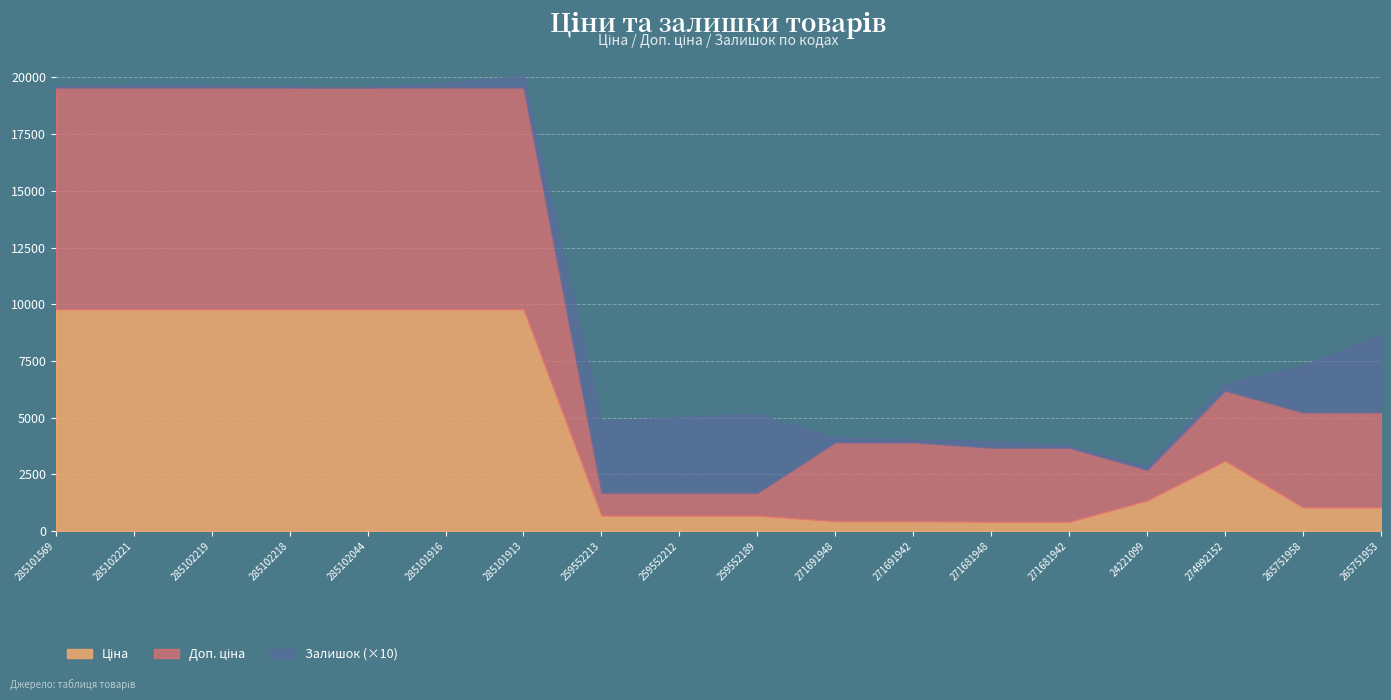

How many data points in Ціна are above 1347?

9